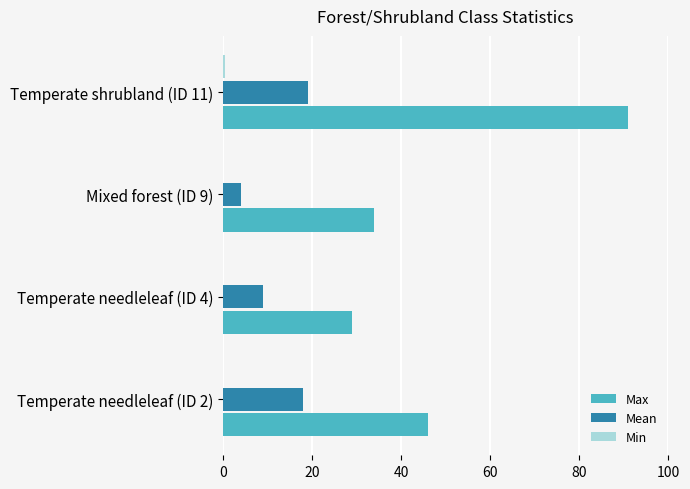

At which label is Max closest to 60?

Temperate needleleaf (ID 2)